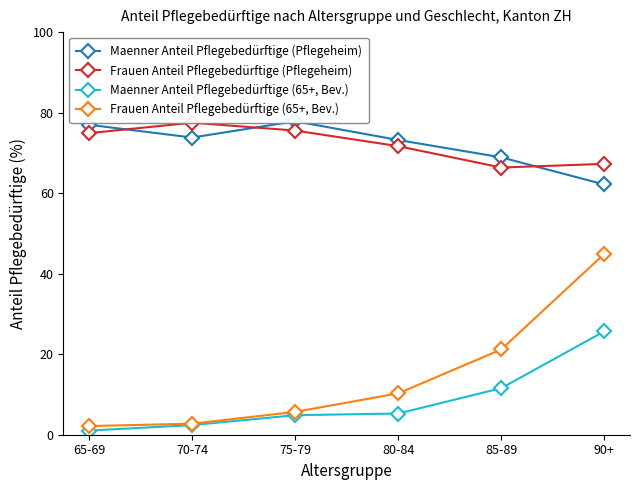

At 75-79, list the series in order from smallest to largest.

Maenner Anteil Pflegebedürftige (65+, Bev.), Frauen Anteil Pflegebedürftige (65+, Bev.), Frauen Anteil Pflegebedürftige (Pflegeheim), Maenner Anteil Pflegebedürftige (Pflegeheim)